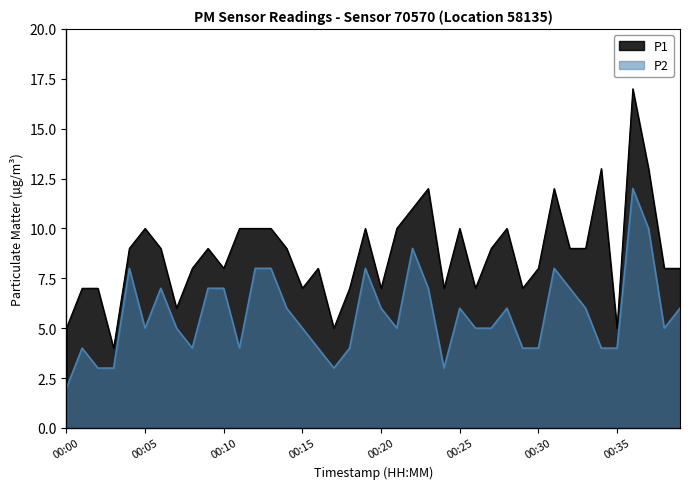

Which category has the highest value in the P1 series?

00:36